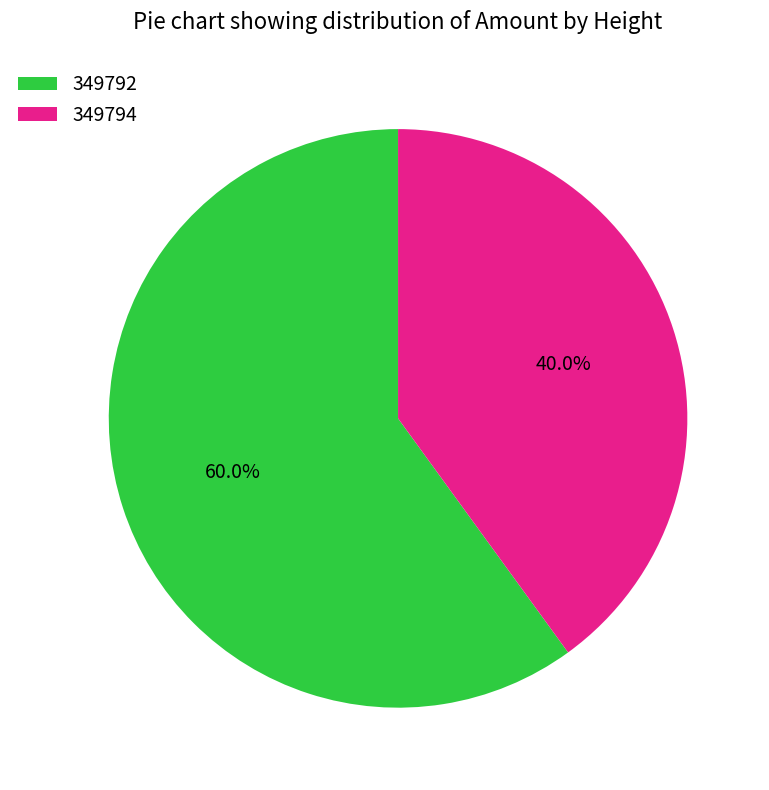

Which category has the biggest portion of the pie?

349792